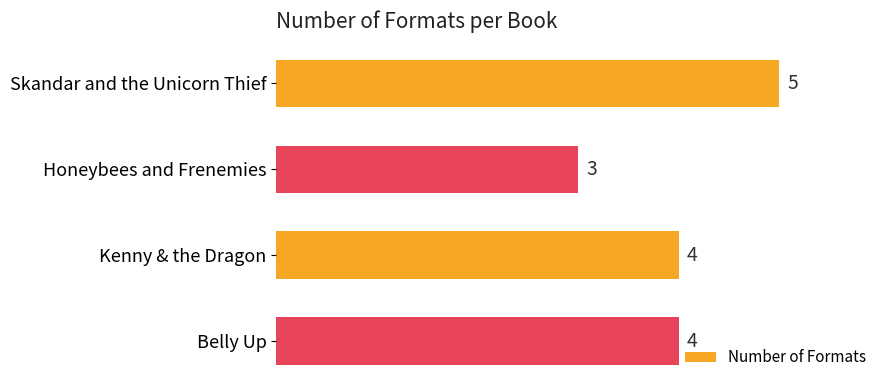

What is the label of the 4th bar from the bottom?

Skandar and the Unicorn Thief